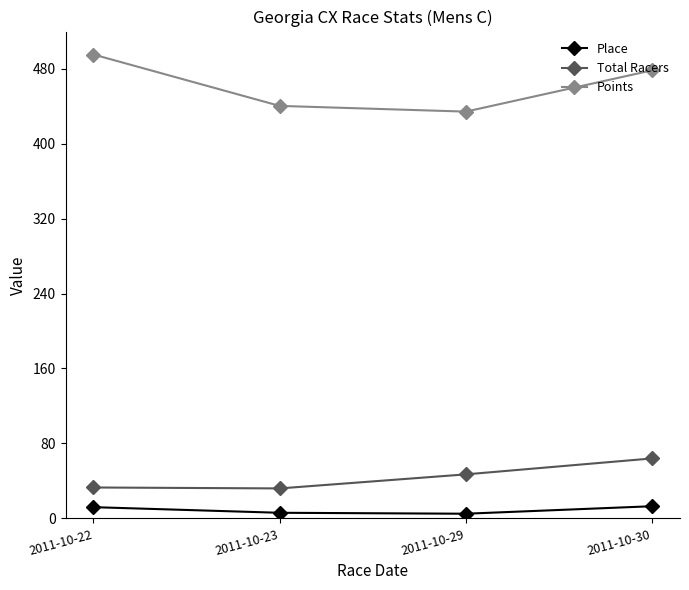

True or false: Points and Total Racers intersect in this chart.

False